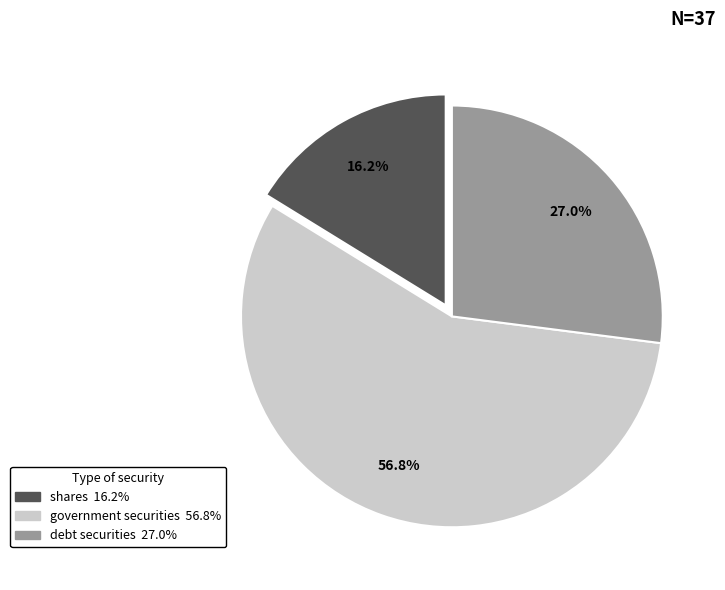

The shares slice represents 8% of the pie. True or false?

False